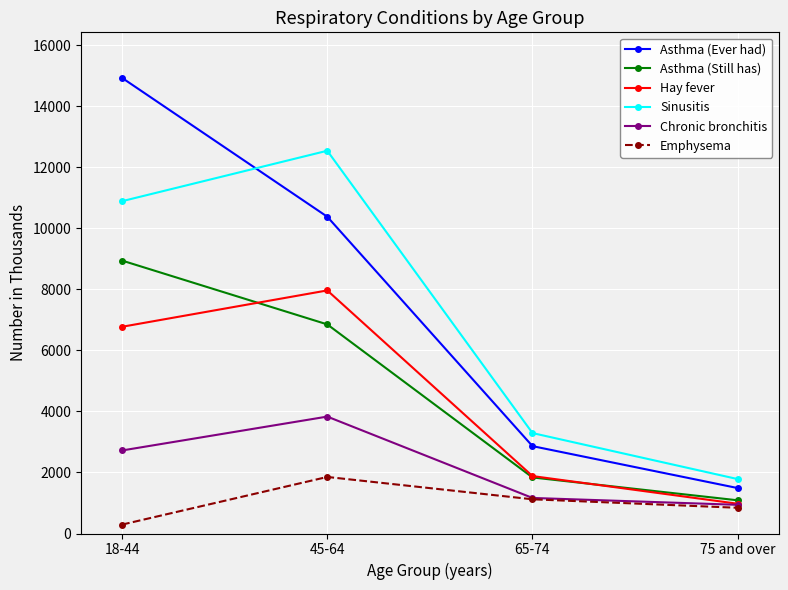

True or false: Asthma (Ever had) and Sinusitis intersect in this chart.

True